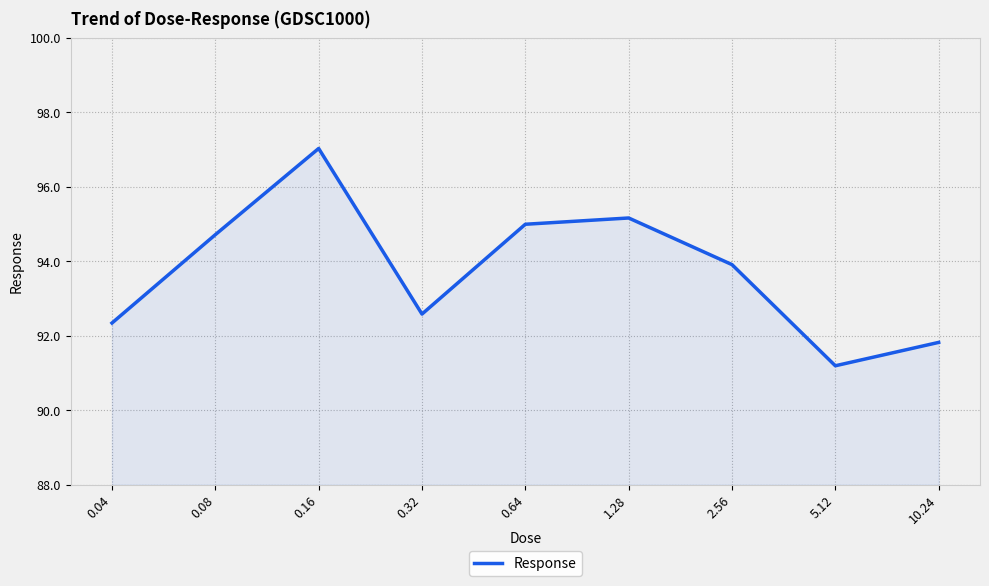

How many interior local peaks (higher than both neighbors) does the data have?

2